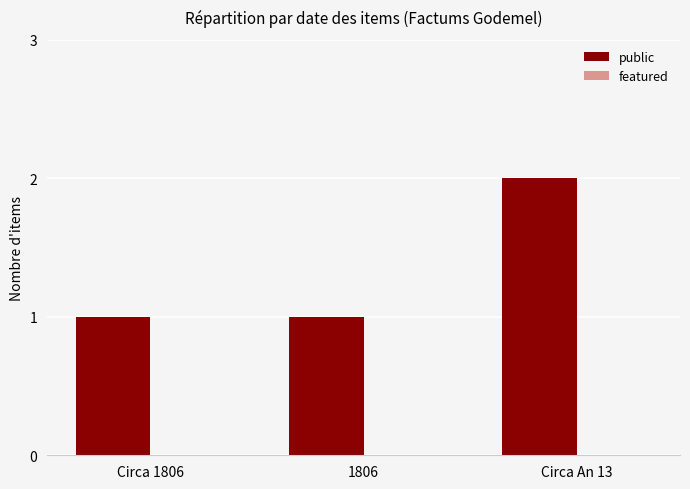

What is the label of the 2nd bar from the left?

1806